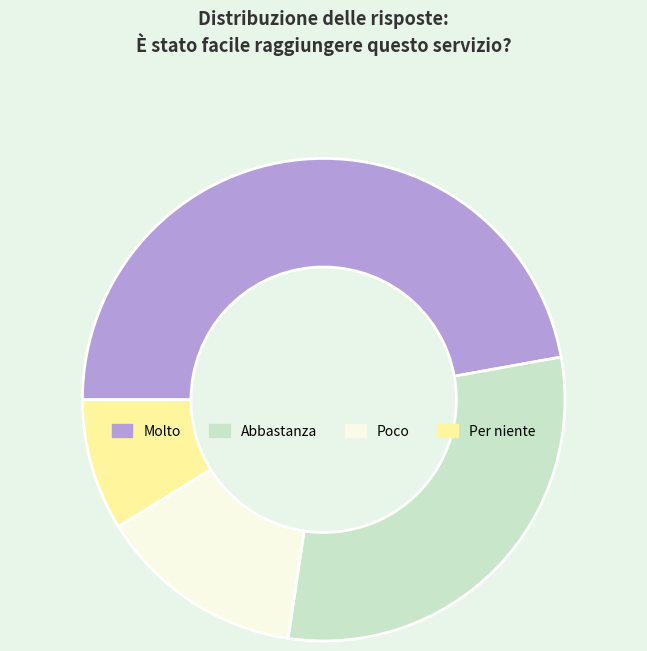

Approximately how many times larger is the value at Per niente compared to Poco?

0.6